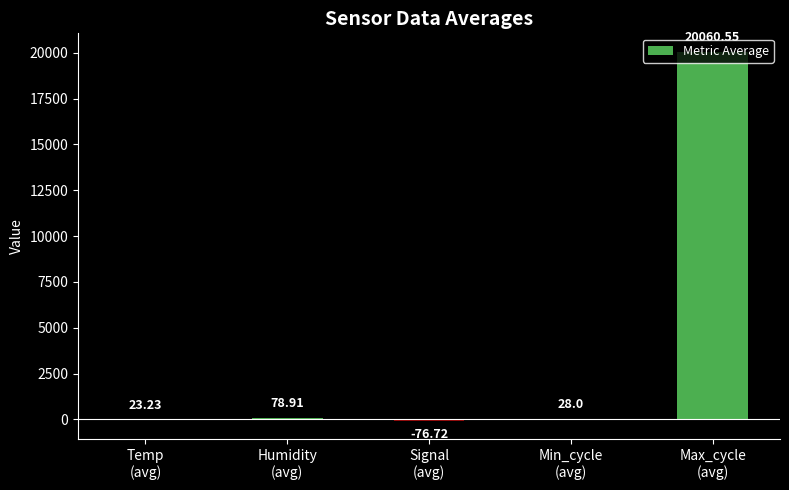

What is the change in value from Humidity
(avg) to Signal
(avg)?

-155.6